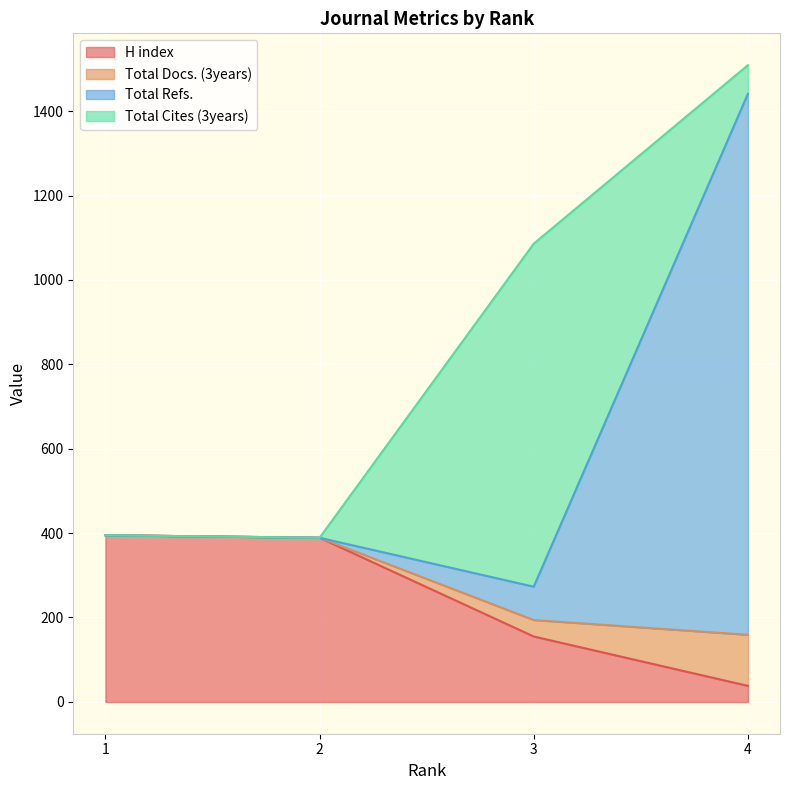

True or false: H index has a value of 61 at 3.

False